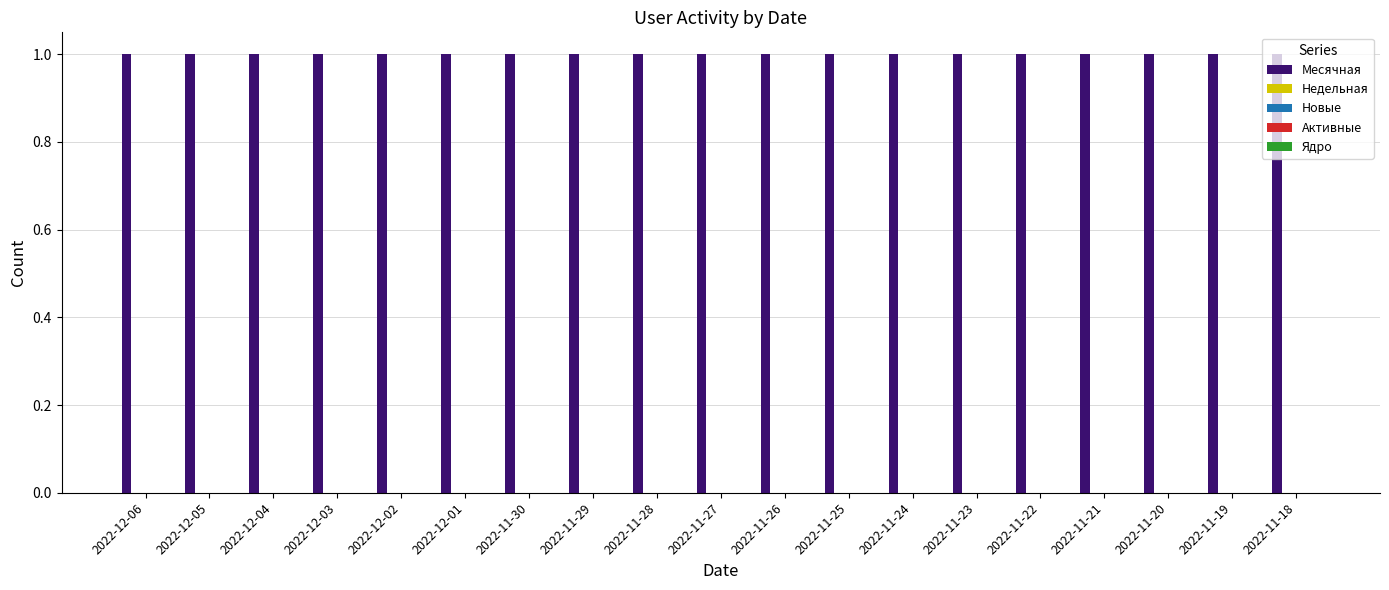

Rank the series at 2022-11-19 from lowest to highest value.

Недельная, Новые, Активные, Ядро, Месячная